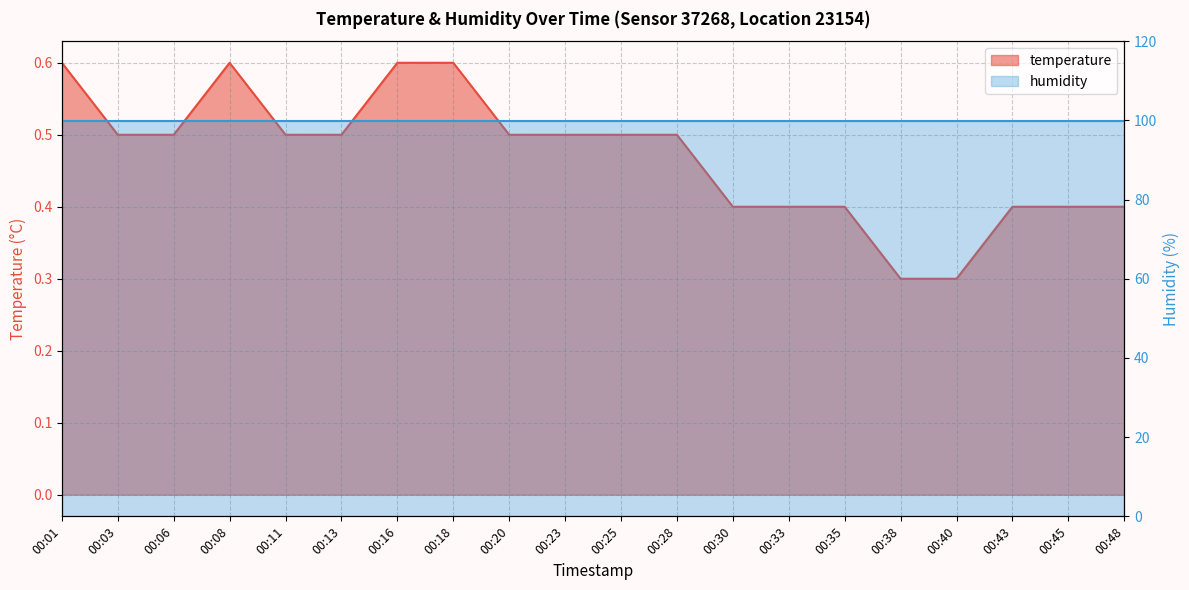

How many points are higher than both their immediate neighbors (excluding endpoints)?

1